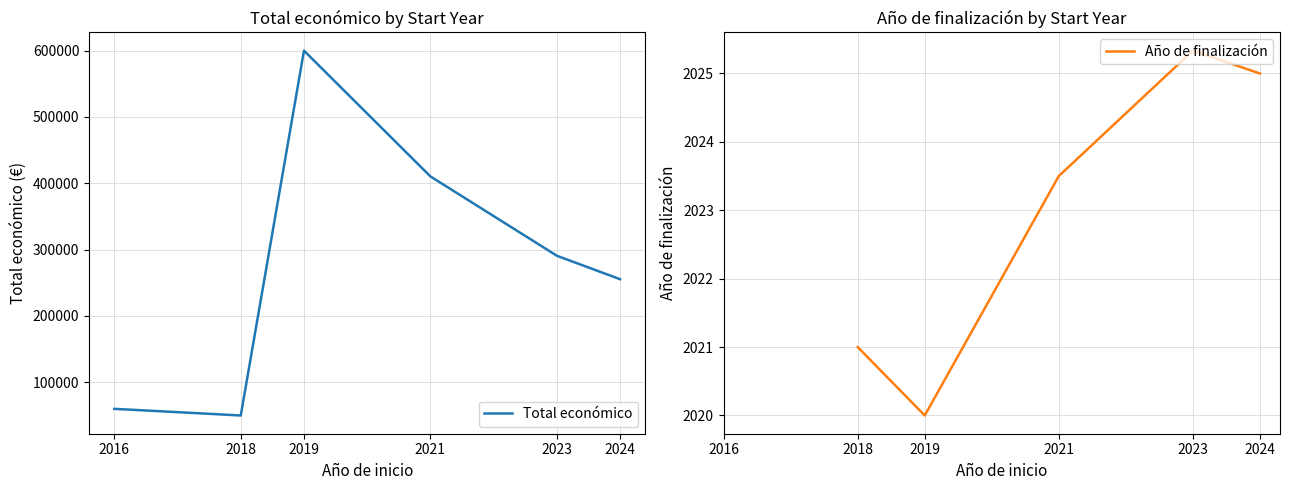

True or false: Año de finalización has more than 1 interior local peaks.

False